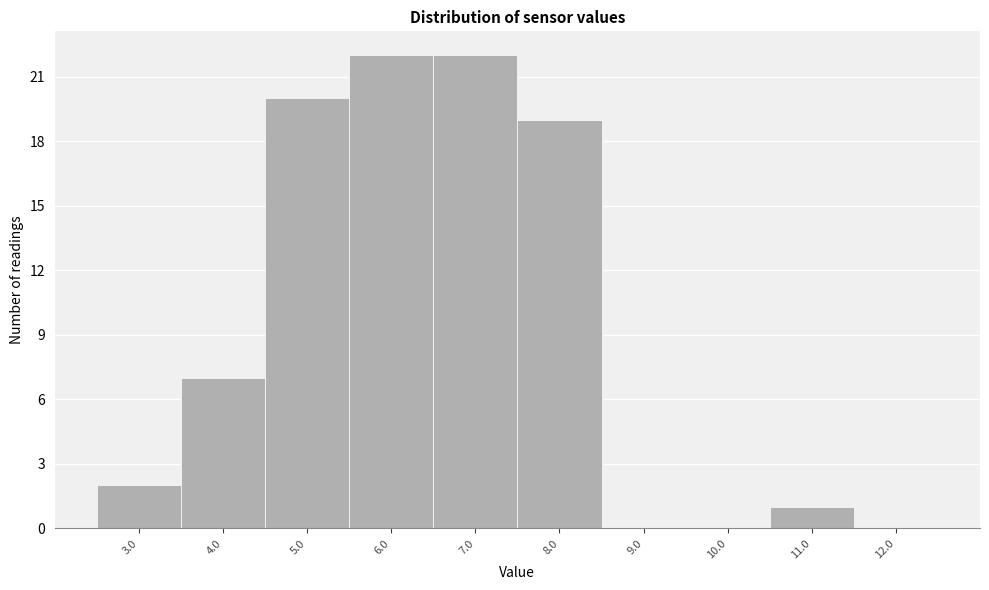

Reading left to right, transcribe all the data shown in this chart.

3.0=2	4.0=7	5.0=20	6.0=22	7.0=22	8.0=19	9.0=0	10.0=0	11.0=1	12.0=0